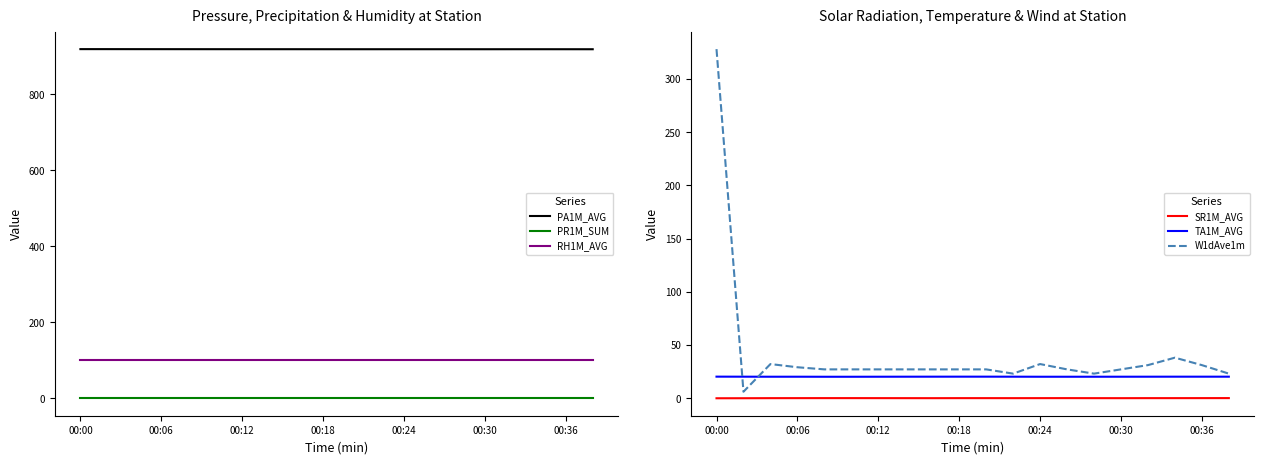

True or false: PR1M_SUM and RH1M_AVG cross at least once.

False